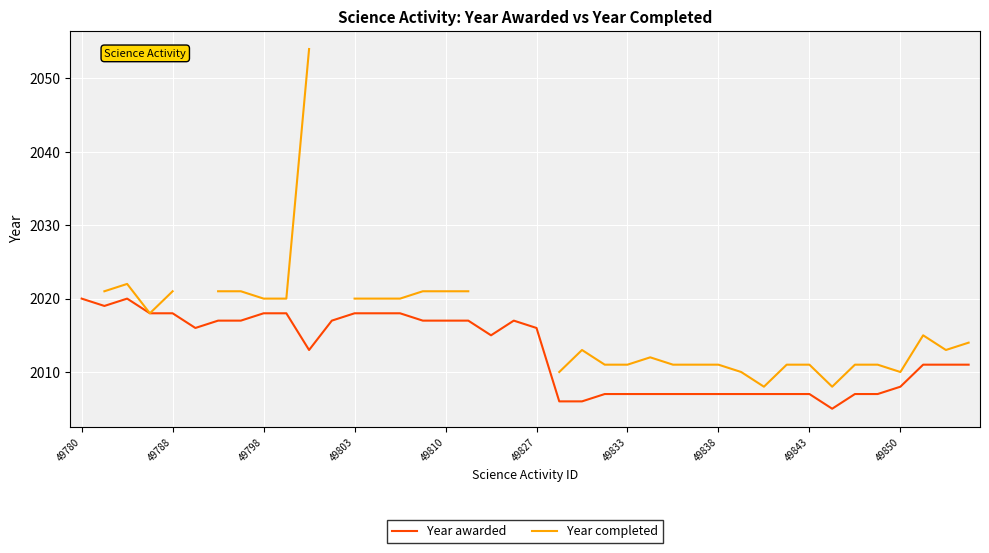

True or false: Year completed and Year awarded intersect in this chart.

False